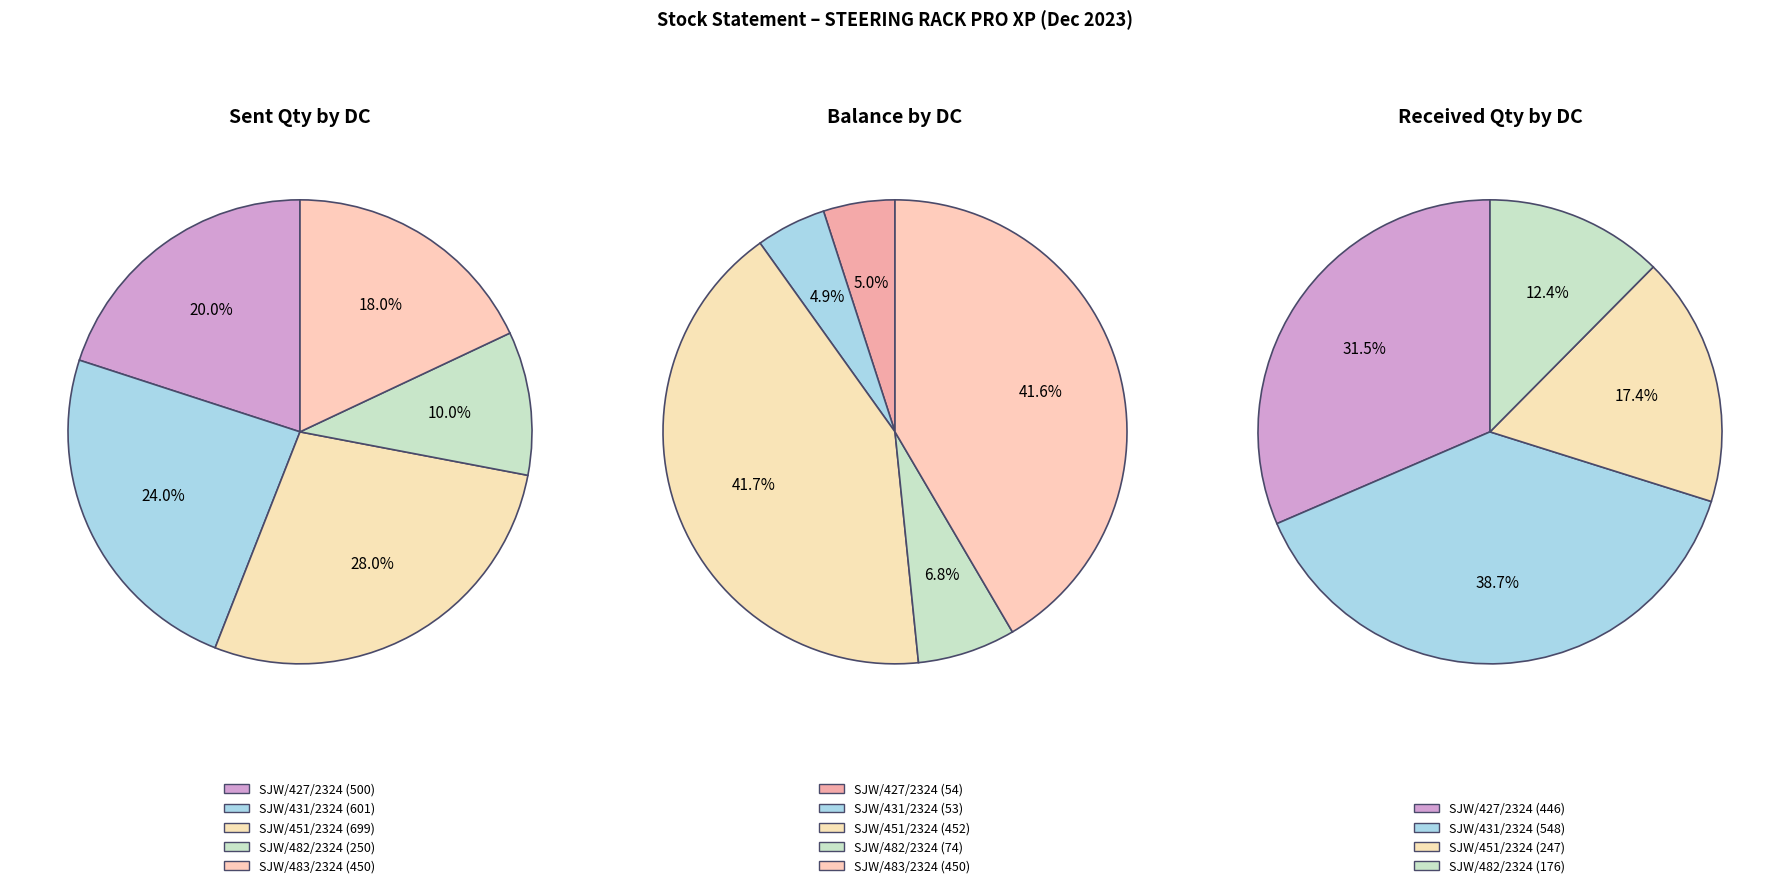

Does DC 482 account for over 50% of the chart?

No